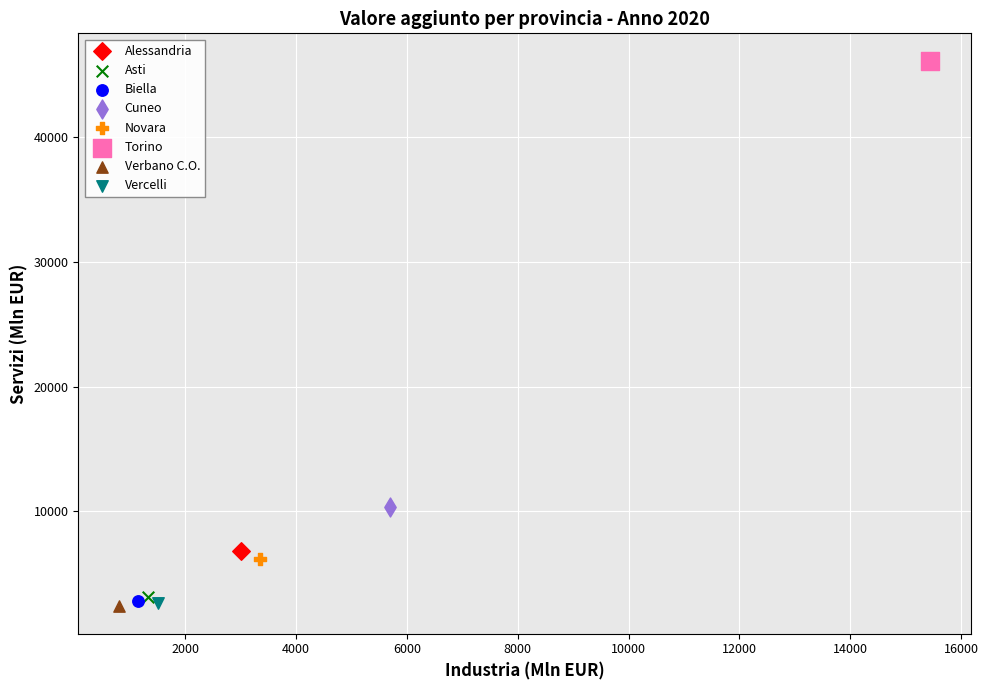

What are all the series names shown in the legend?

Alessandria, Asti, Biella, Cuneo, Novara, Torino, Verbano C.O., Vercelli